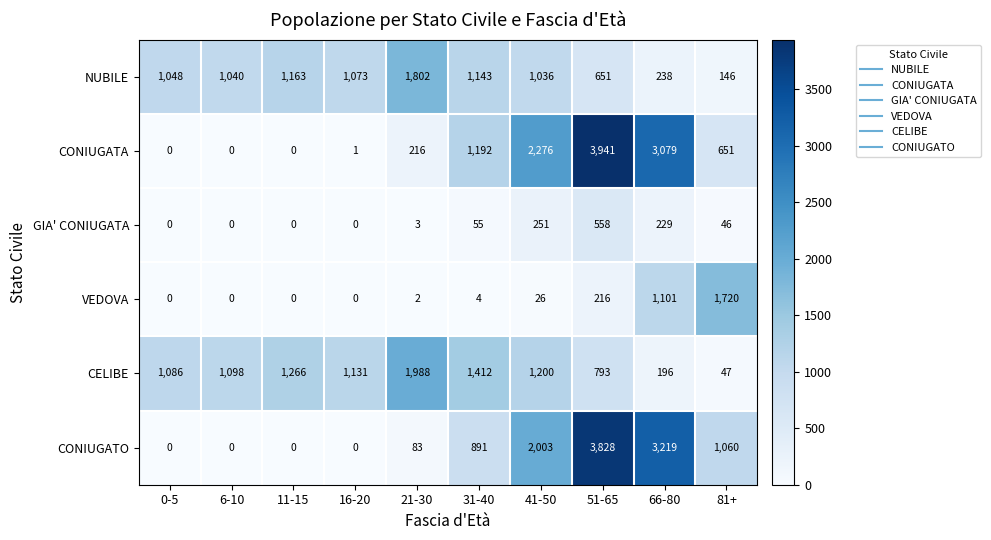

The CONIUGATO series shows -2132 at 0-5. True or false?

False